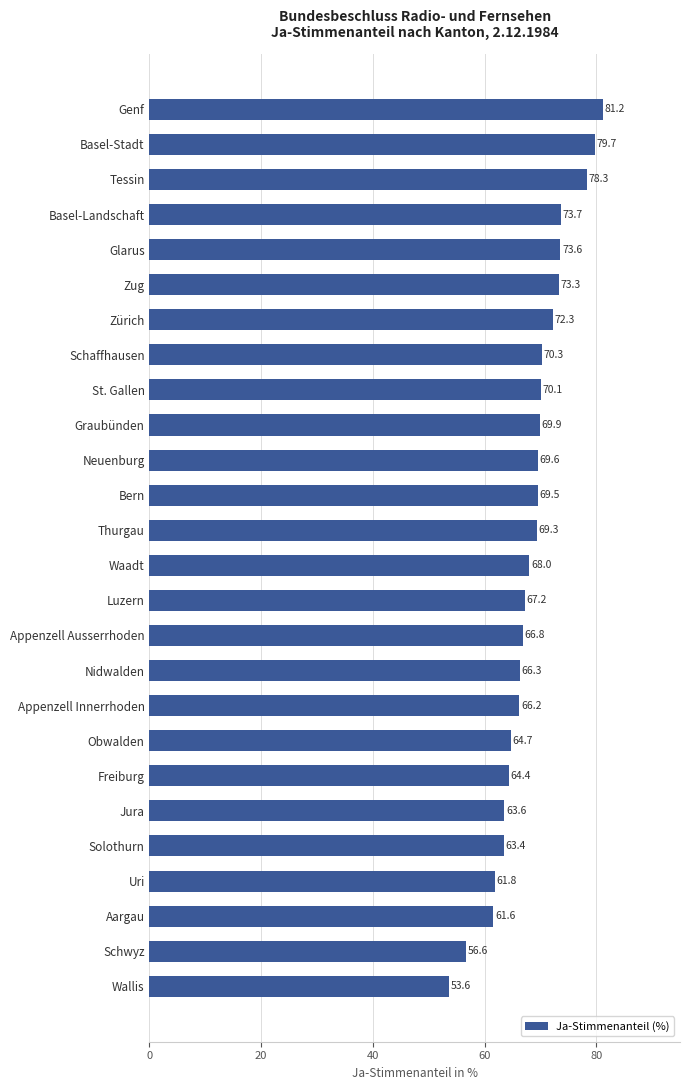

Approximately how many times larger is the value at Basel-Landschaft compared to Waadt?

1.1